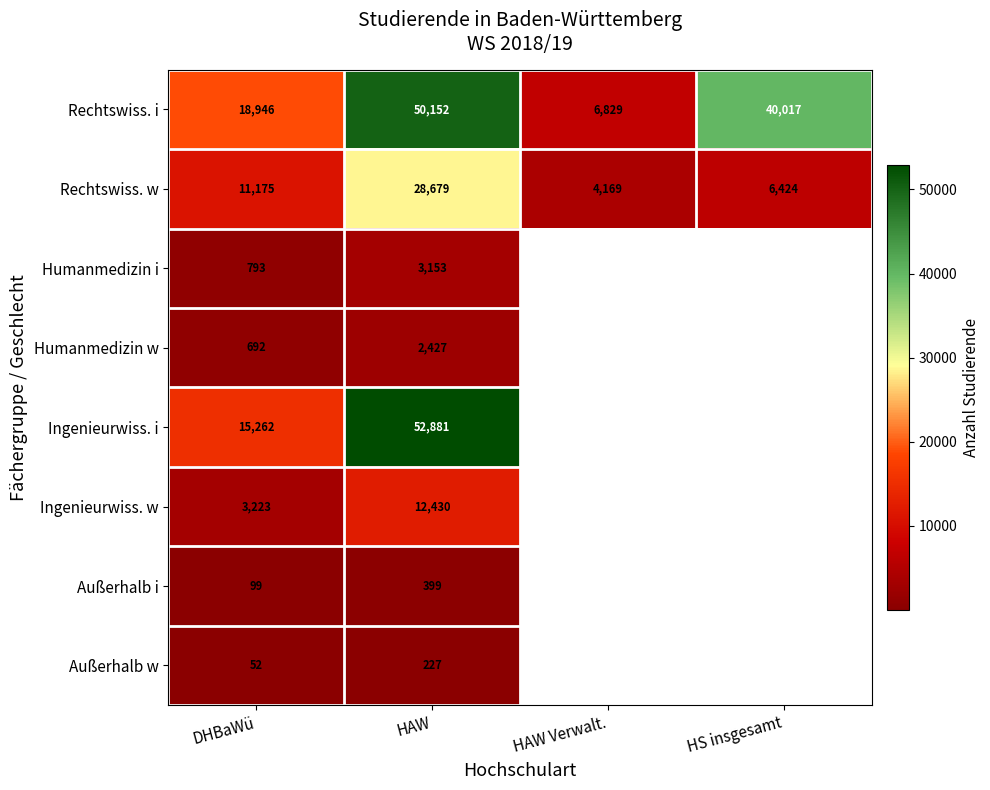

What is the sum of the Außerhalb i values at HAW and DHBaWü?

498